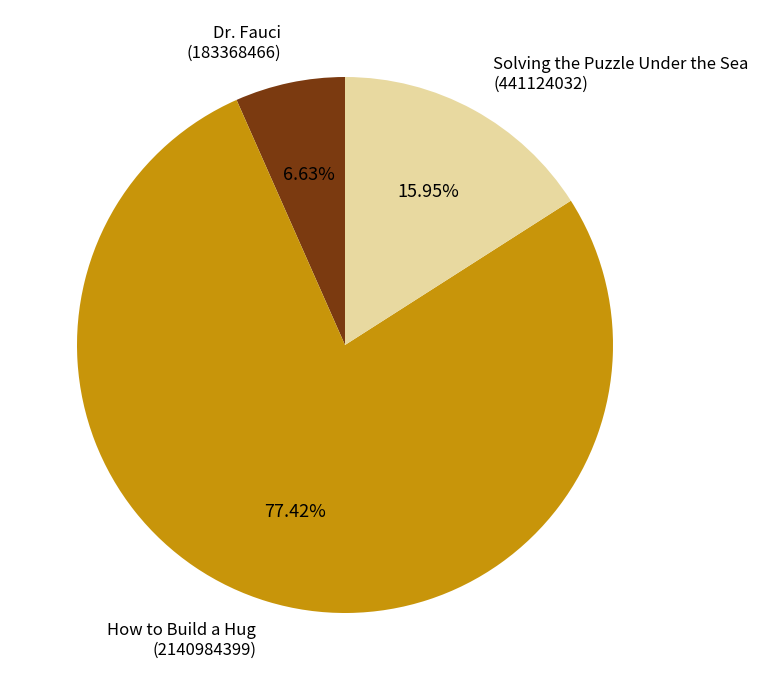

Count the number of slices in the pie.

3